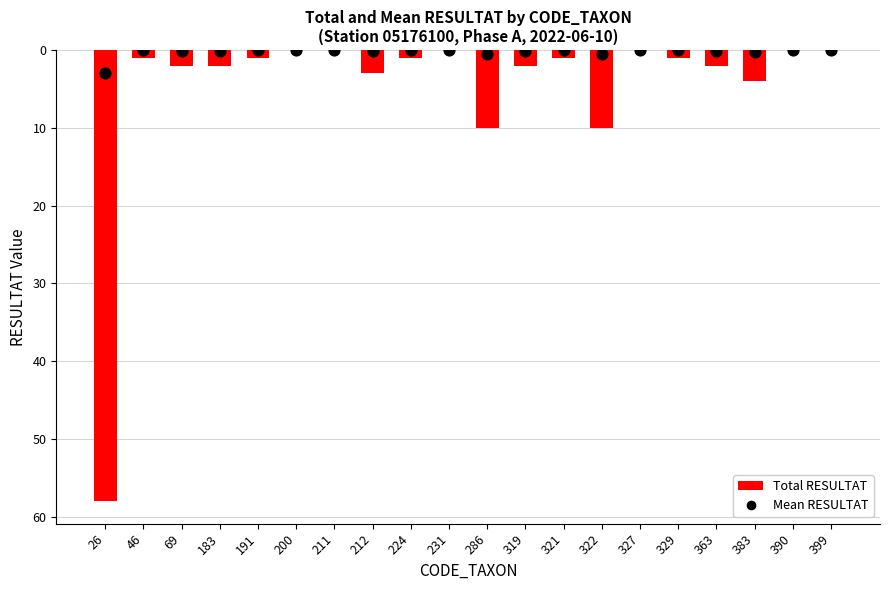

Which series contains the lowest Y value?

Total RESULTAT